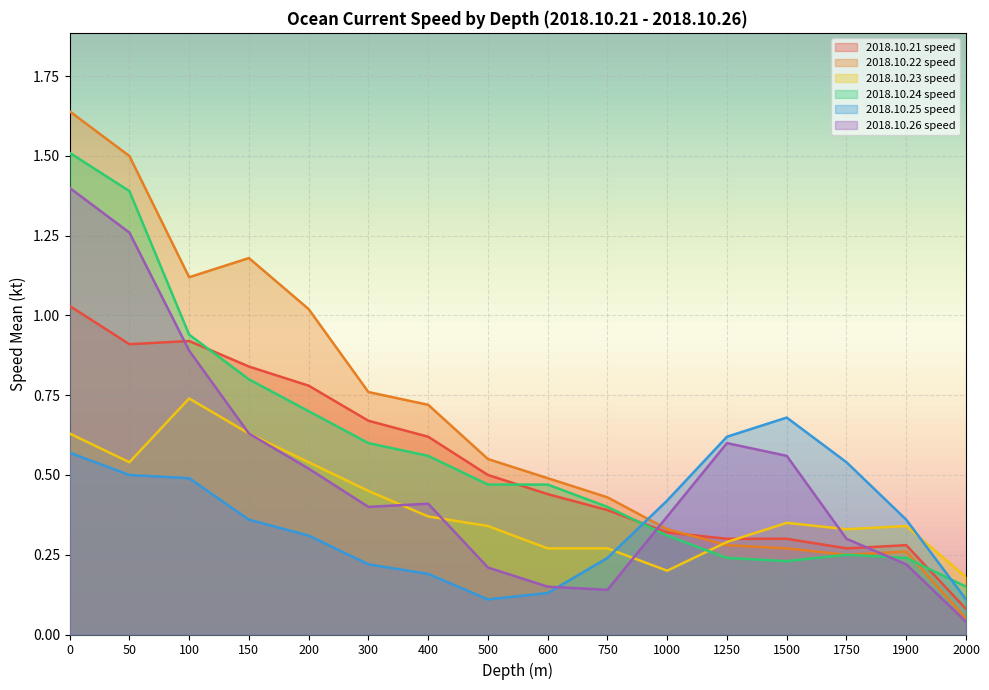

Reading left to right, list all the values displayed in this chart.

2018.10.21 speed: 0=1.0	50=0.9	100=0.9	150=0.8	200=0.8	300=0.7	400=0.6	500=0.5	600=0.4	750=0.4	1000=0.3	1250=0.3	1500=0.3	1750=0.3	1900=0.3	2000=0.1
2018.10.22 speed: 0=1.6	50=1.5	100=1.1	150=1.2	200=1.0	300=0.8	400=0.7	500=0.6	600=0.5	750=0.4	1000=0.3	1250=0.3	1500=0.3	1750=0.2	1900=0.3	2000=0.1
2018.10.23 speed: 0=0.6	50=0.5	100=0.7	150=0.6	200=0.5	300=0.5	400=0.4	500=0.3	600=0.3	750=0.3	1000=0.2	1250=0.3	1500=0.3	1750=0.3	1900=0.3	2000=0.2
2018.10.24 speed: 0=1.5	50=1.4	100=0.9	150=0.8	200=0.7	300=0.6	400=0.6	500=0.5	600=0.5	750=0.4	1000=0.3	1250=0.2	1500=0.2	1750=0.2	1900=0.2	2000=0.1
2018.10.25 speed: 0=0.6	50=0.5	100=0.5	150=0.4	200=0.3	300=0.2	400=0.2	500=0.1	600=0.1	750=0.2	1000=0.4	1250=0.6	1500=0.7	1750=0.5	1900=0.4	2000=0.1
2018.10.26 speed: 0=1.4	50=1.3	100=0.9	150=0.6	200=0.5	300=0.4	400=0.4	500=0.2	600=0.1	750=0.1	1000=0.4	1250=0.6	1500=0.6	1750=0.3	1900=0.2	2000=0.0